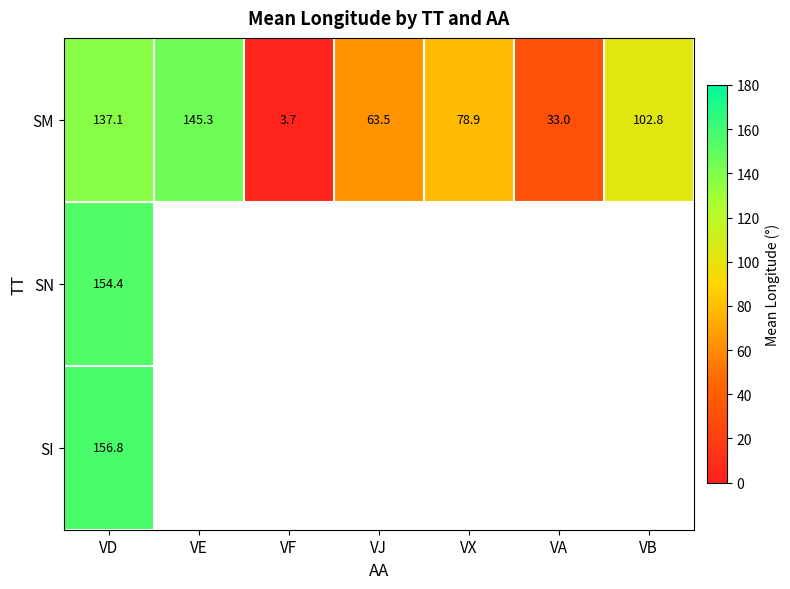

Which category has the lowest value across all series?

VF